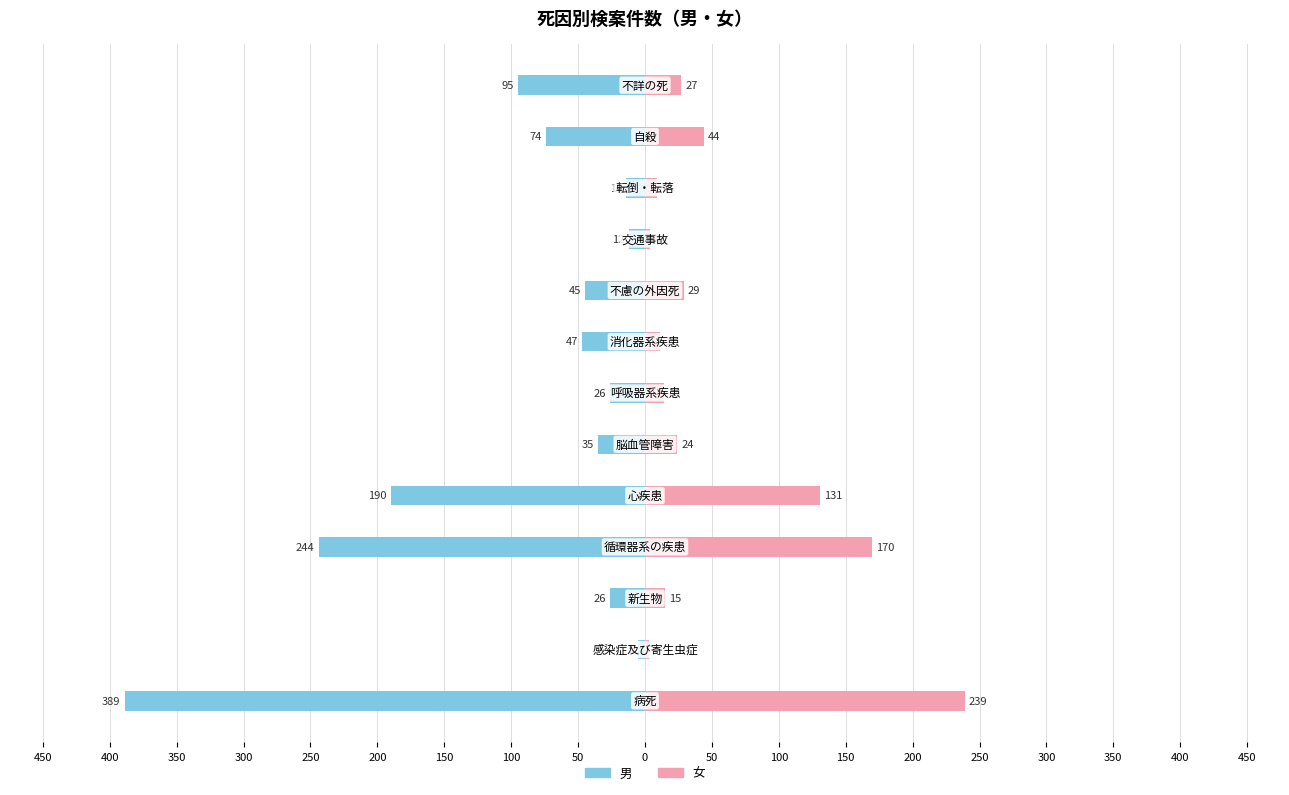

What is the difference between the second highest and second lowest values in the 男 series?

232